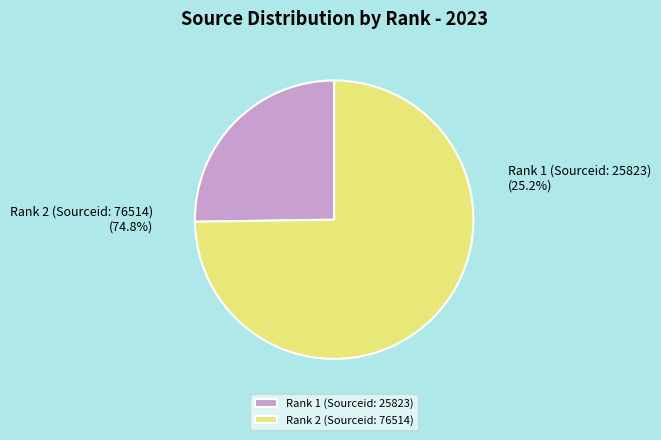

What portion of the pie excludes Rank 1 (Sourceid: 25823)?

74.8%